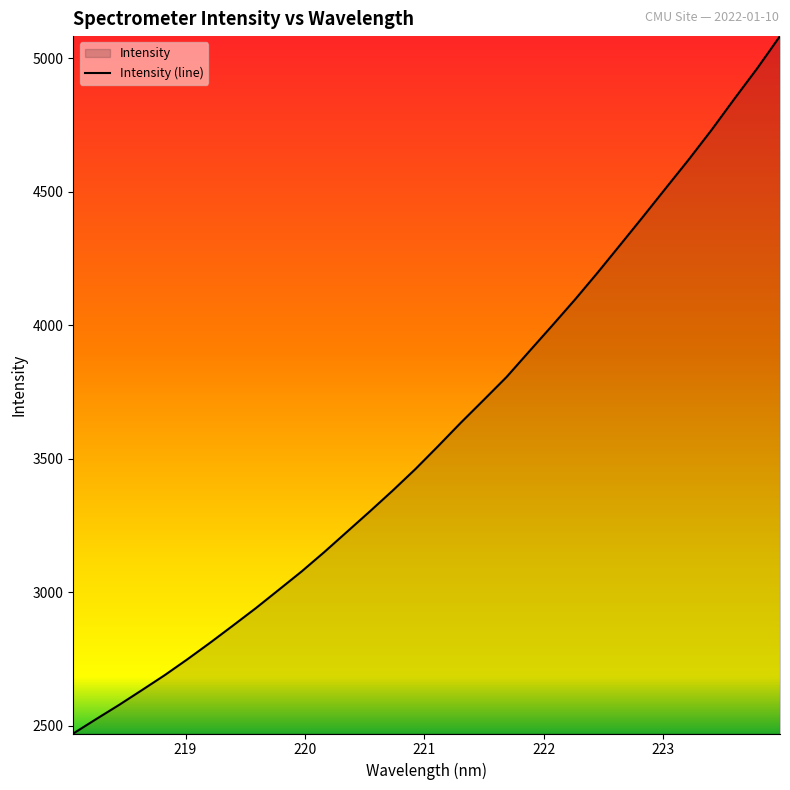

What is the minimum value shown in the chart?

2471.2